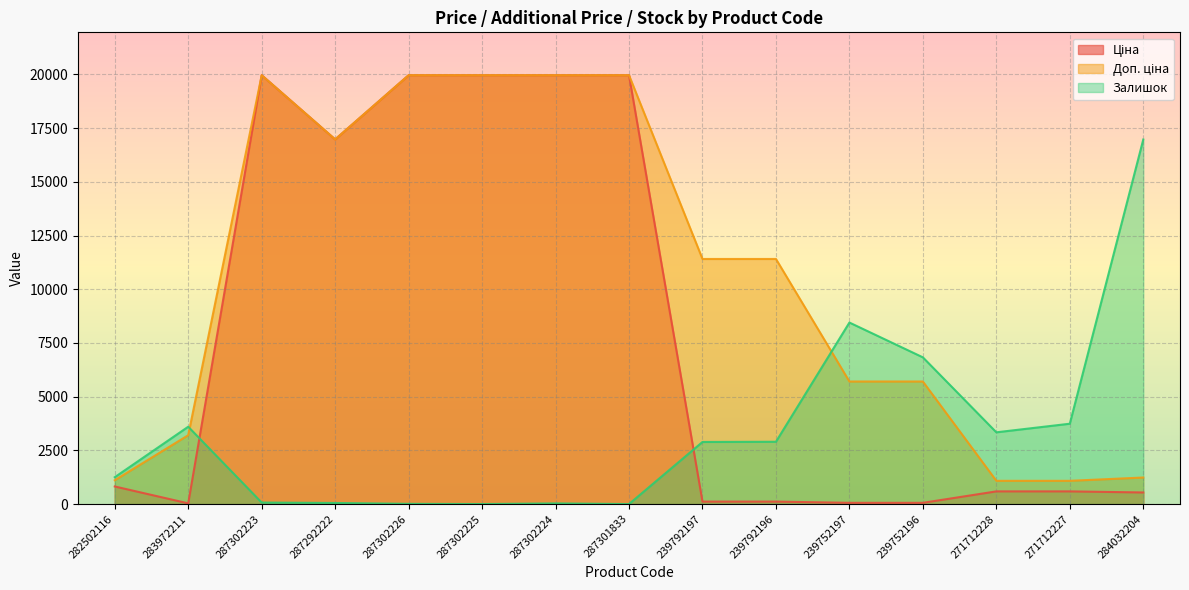

Which label corresponds to the smallest value in the chart?

287302225